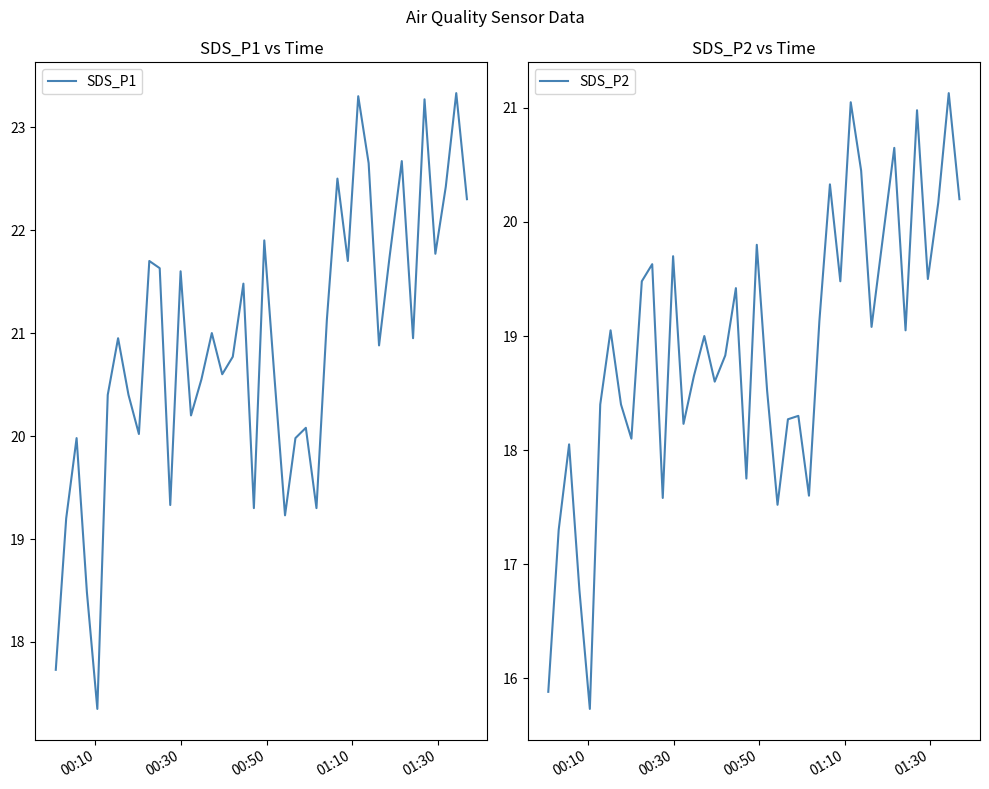

Is this an area chart (filled region under the line)?

No